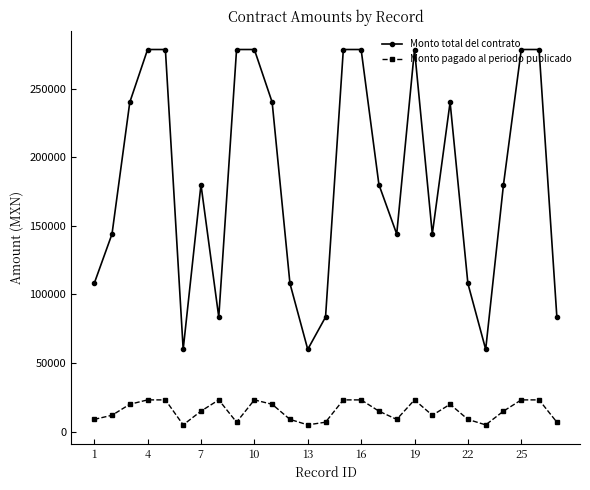

In Monto total del contrato, how many points are lower than both neighbors (excluding endpoints)?

6